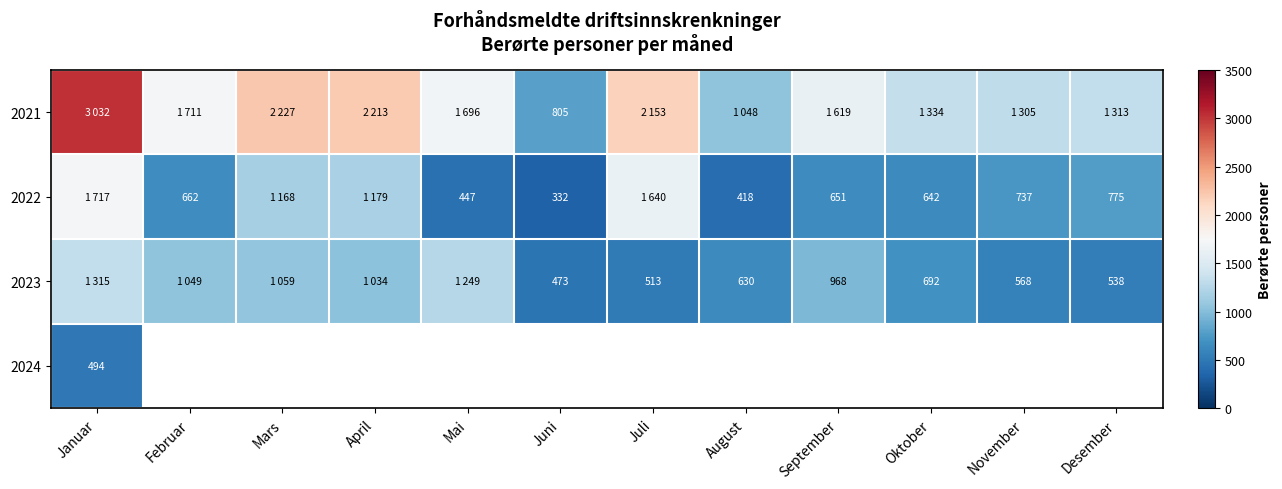

What is the highest value of the 2021 series?

3032.0